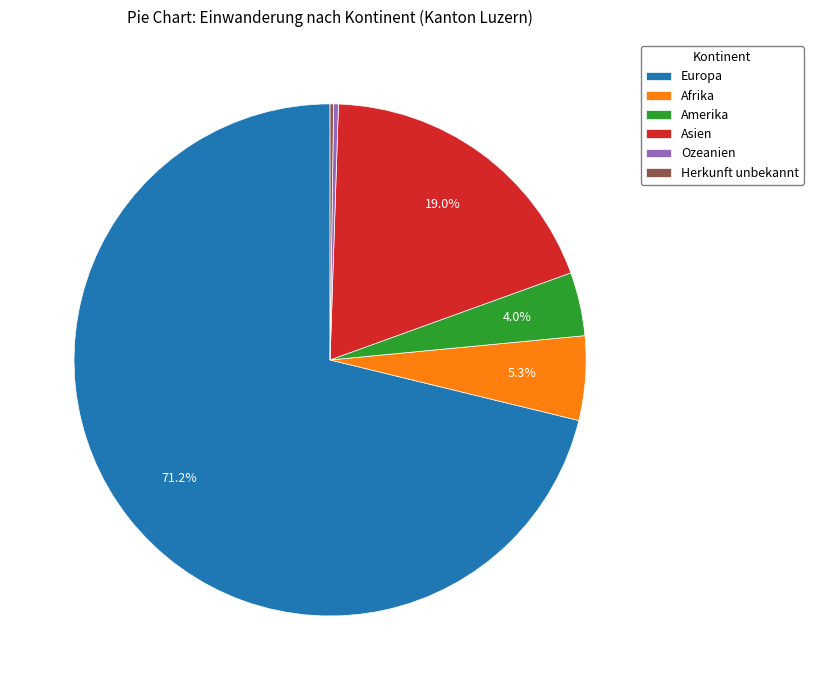

Which slice represents more than half of the pie?

Europa